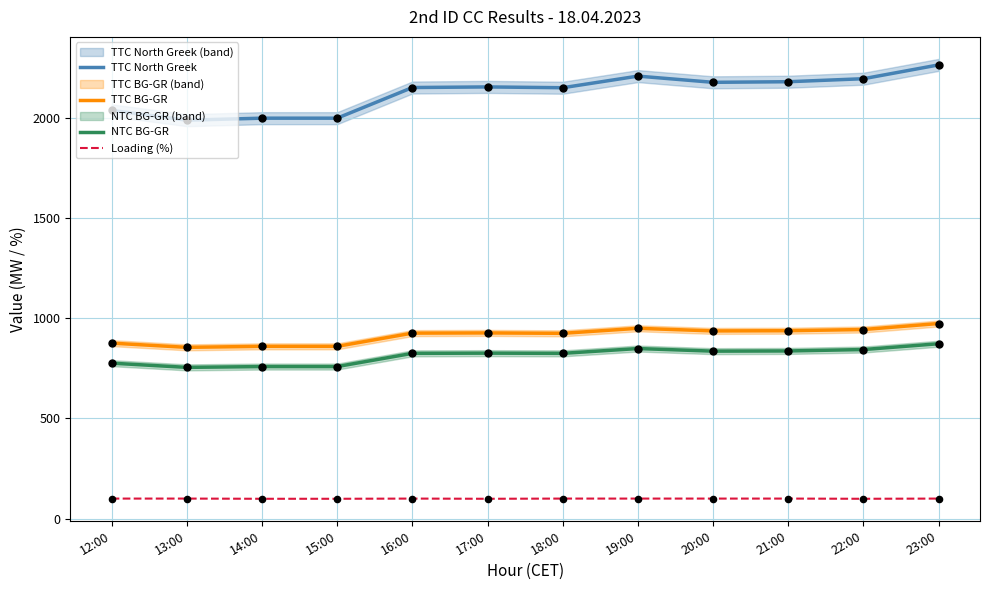

What is the total value across all series at 22:00?

4083